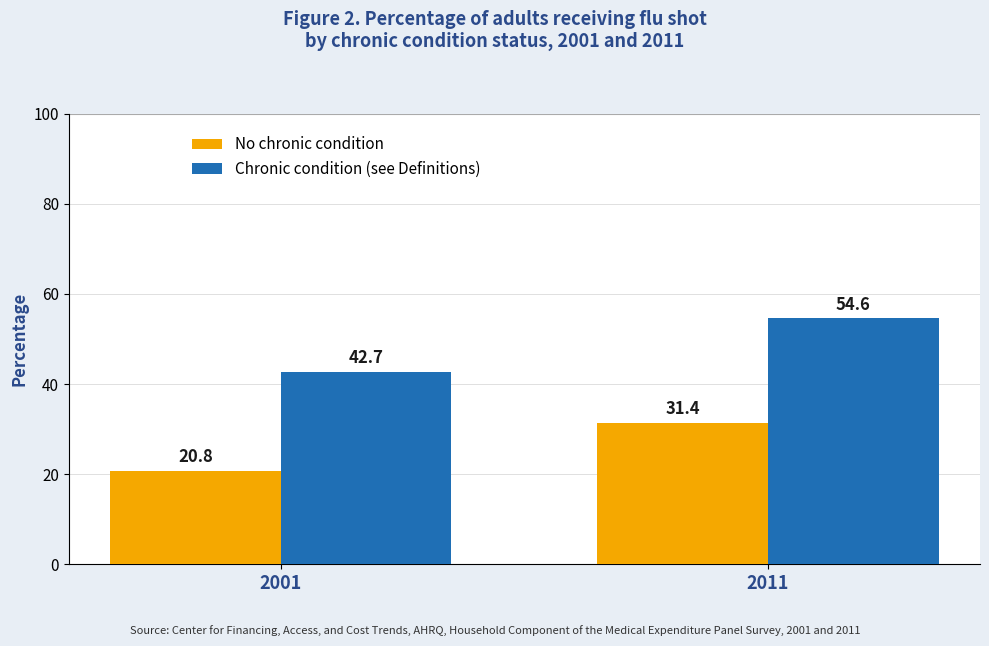

Which series has the largest total across all categories?

Chronic condition (see Definitions)